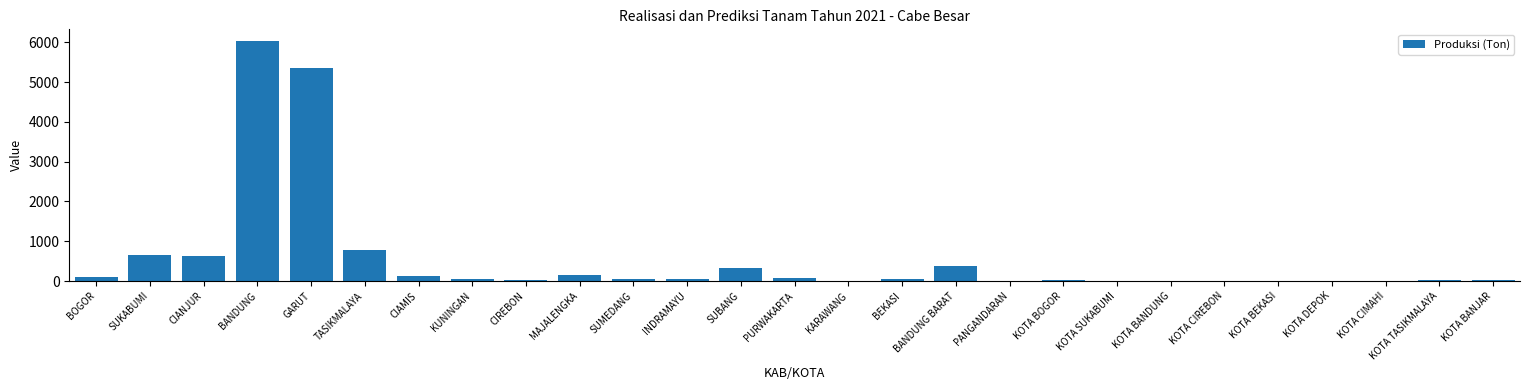

What is the maximum value shown in the chart?

6025.5